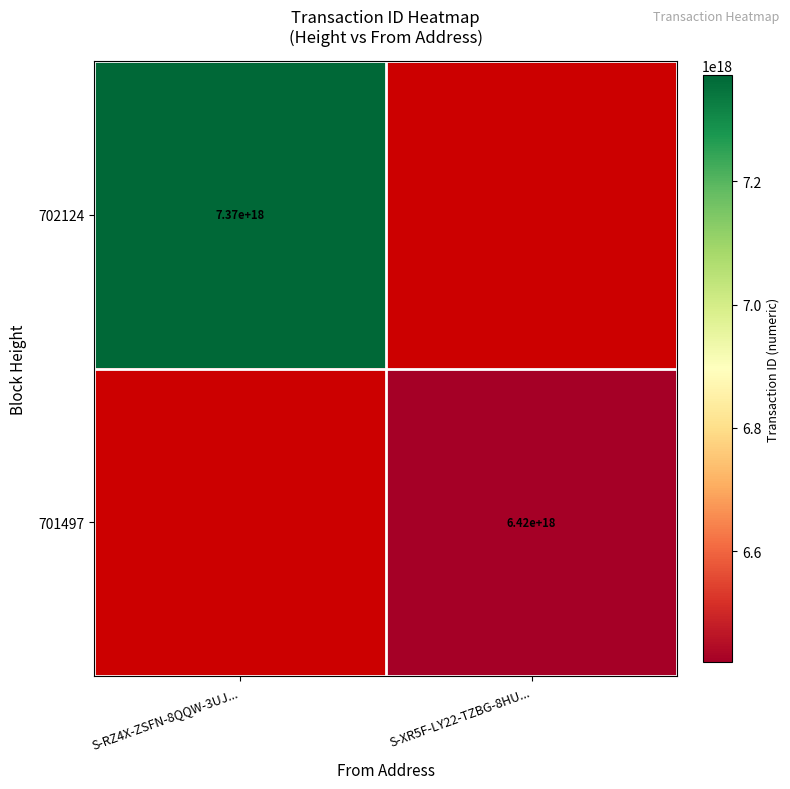

The 701497 series shows 1843572403477926912 at S-XR5F-LY22-TZBG-8HU.... True or false?

False